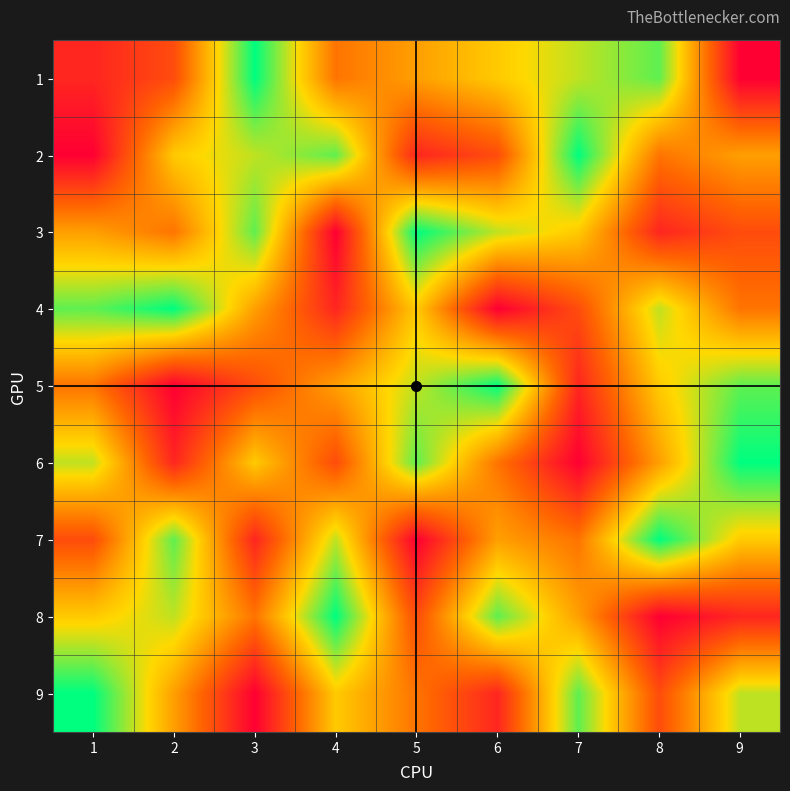

Which has a higher value, 5 or 2?

5